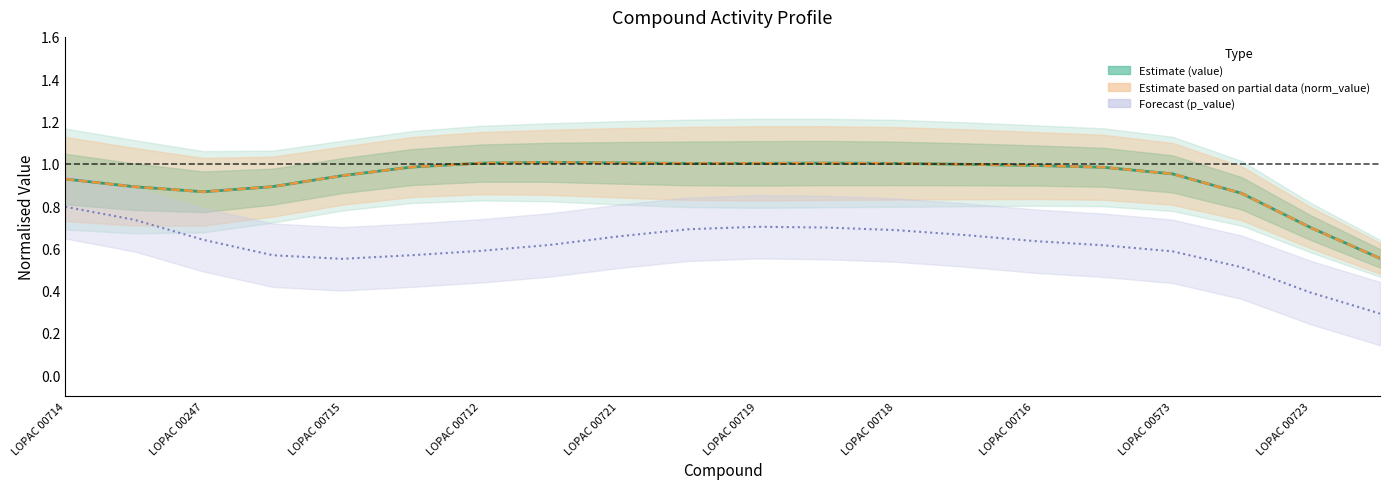

Between 11 and 18, which is larger?

11